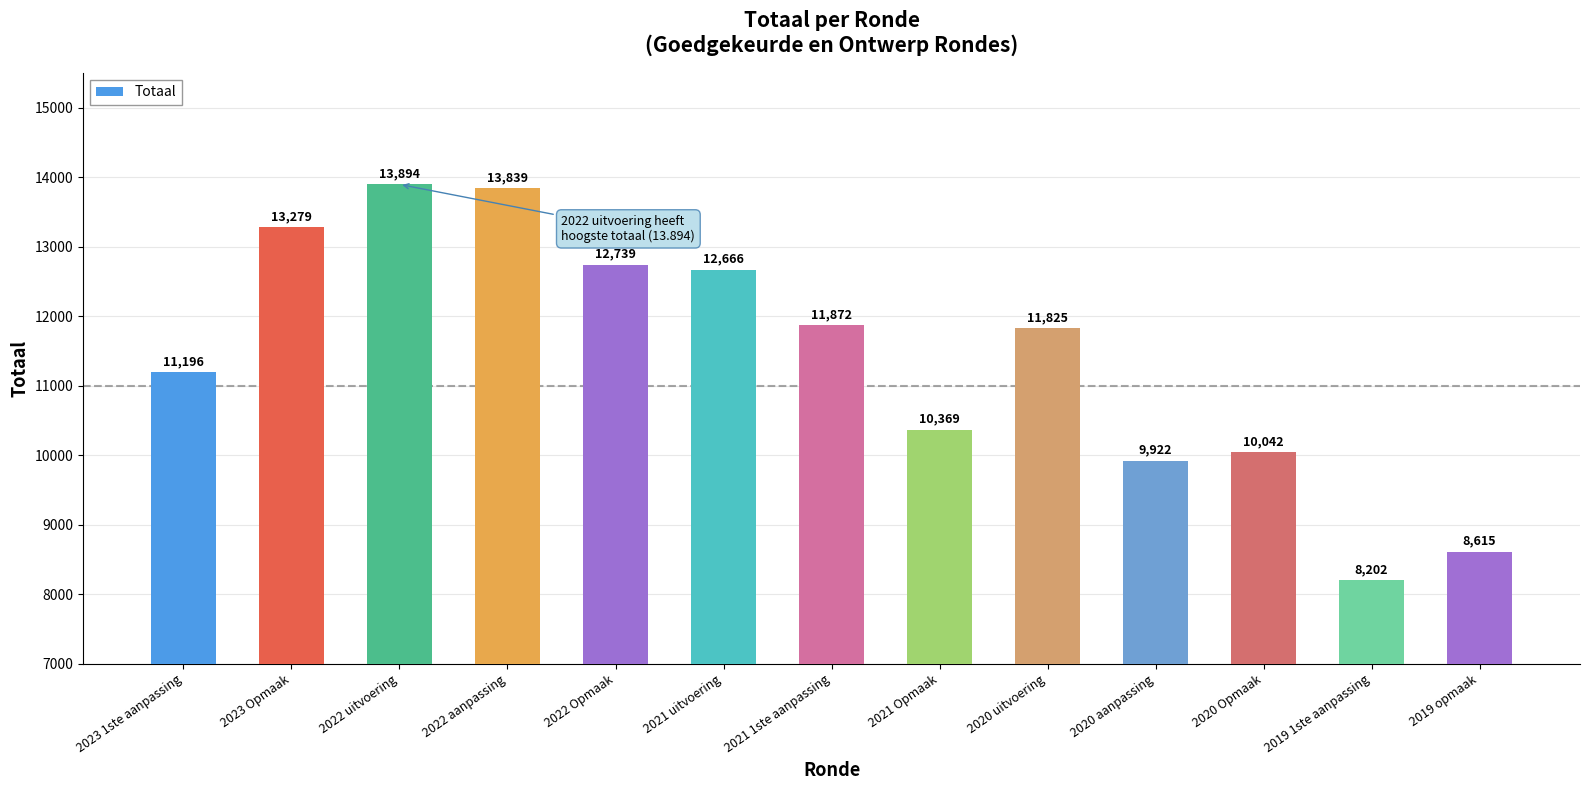

What is the difference between the values at 2020 aanpassing and 2022 aanpassing?

3917